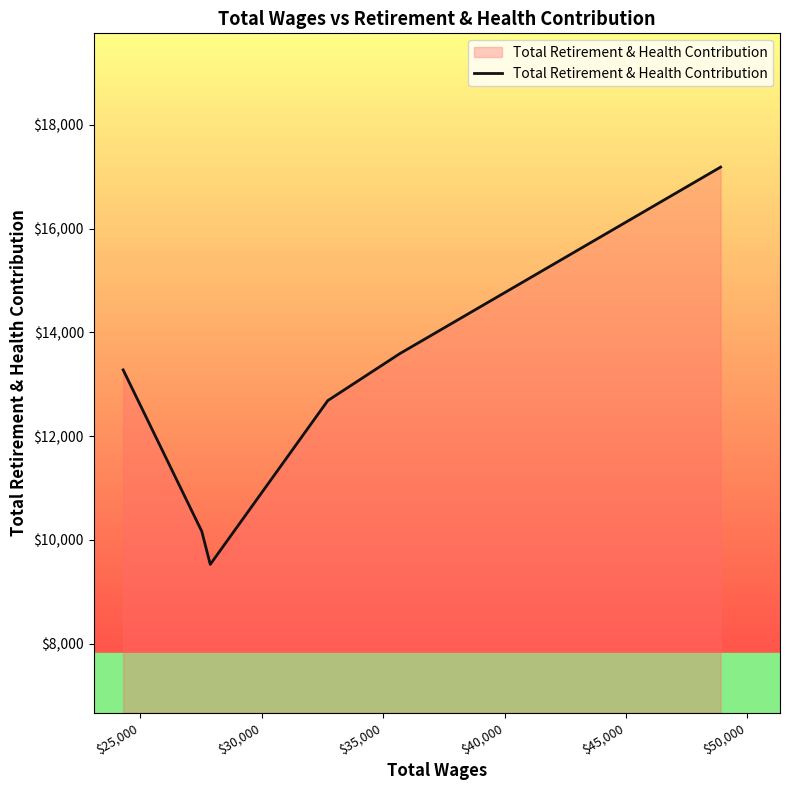

True or false: there are more than 1 points higher than both neighbors.

False